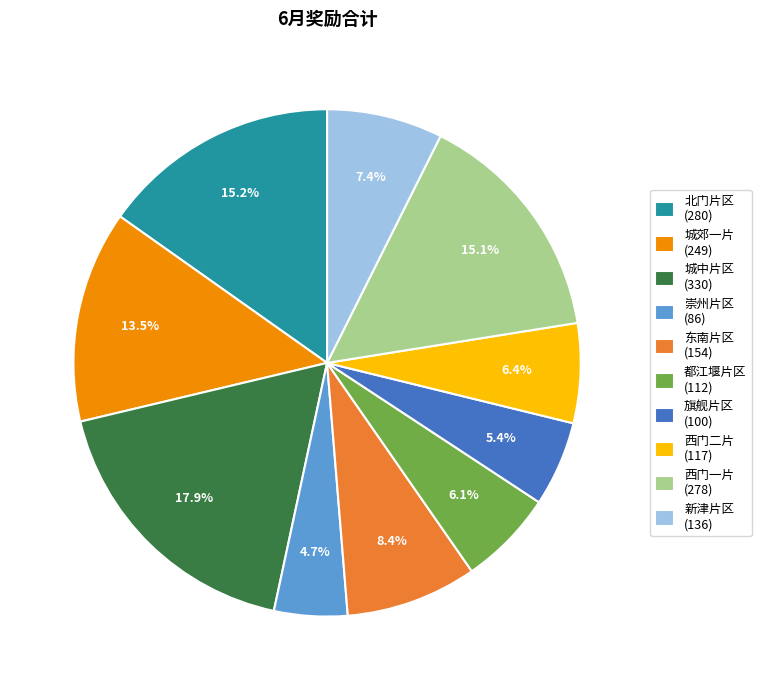

What percentage do 西门二片 (117) and 北门片区 (280) together represent?

21.6%